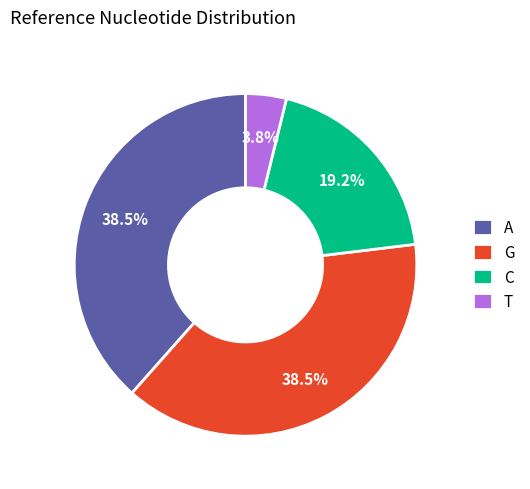

What is the smallest slice in the pie chart?

T